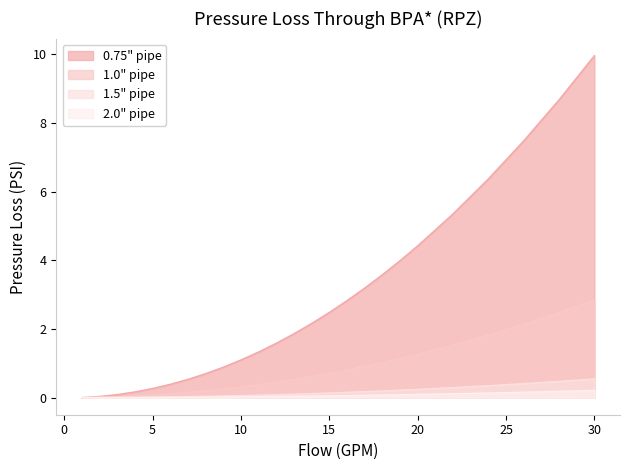

At which category is the sum across all series the highest?

30